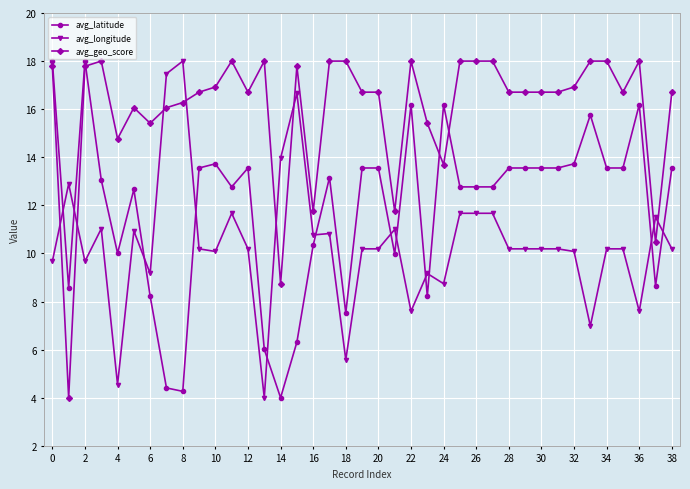

What is the greatest value displayed?

18.0